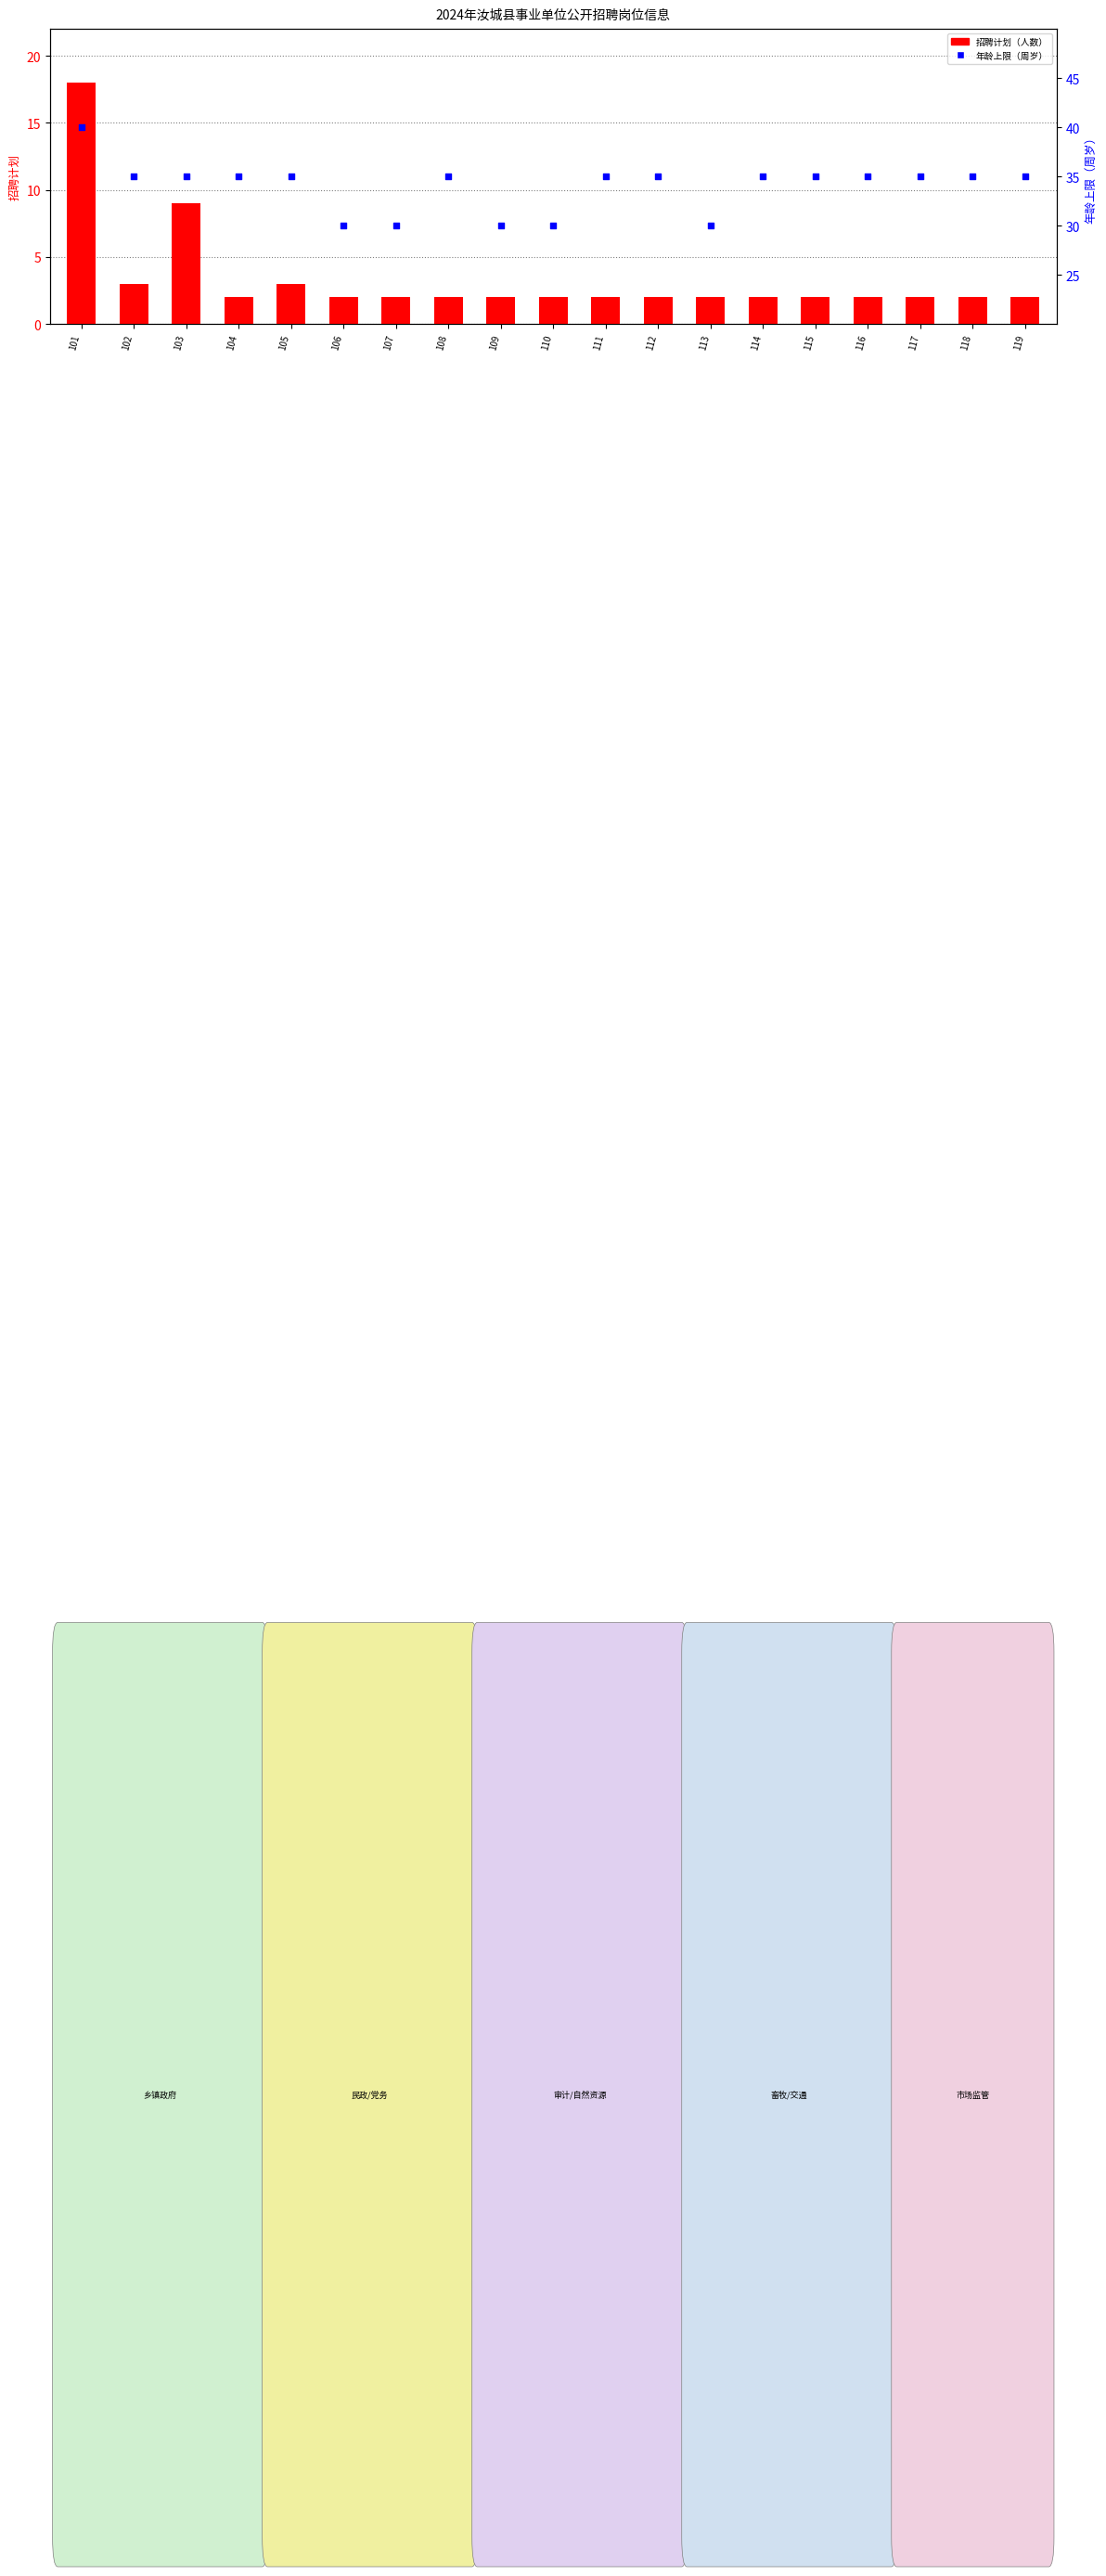

Which series reaches the maximum Y coordinate?

年龄上限（周岁）